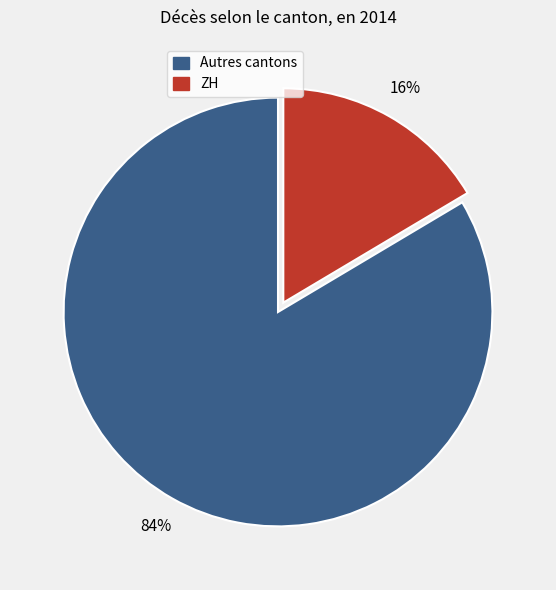

To the nearest percent, what is the average slice percentage?

50%